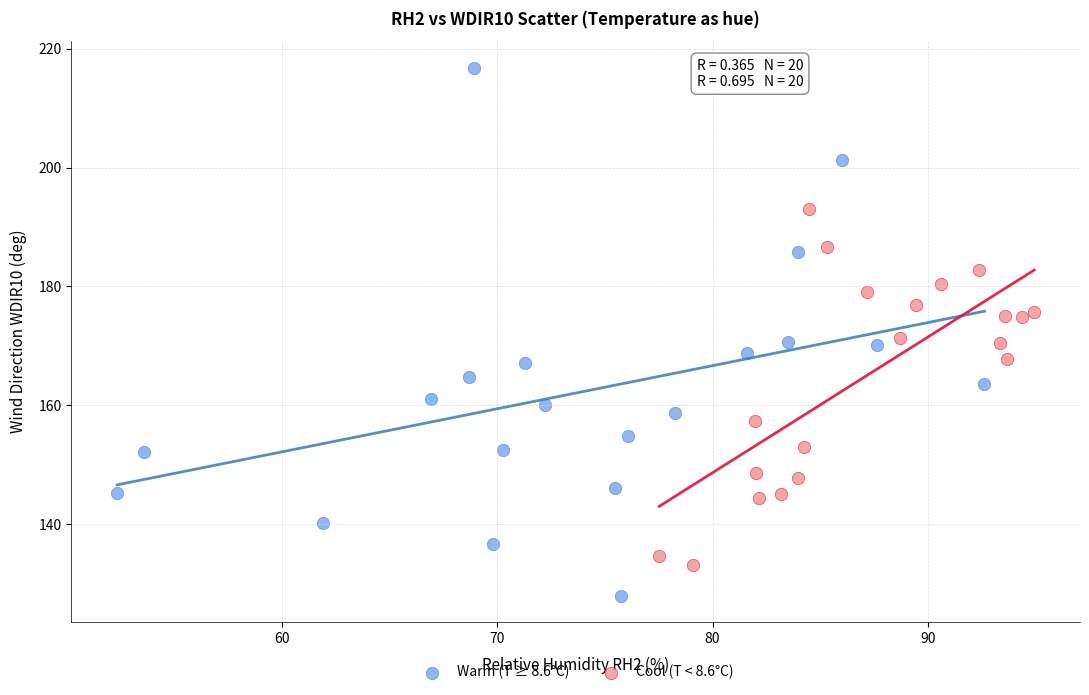

Which series has the widest spread of Y values?

Warm (T ≥ 8.6°C)